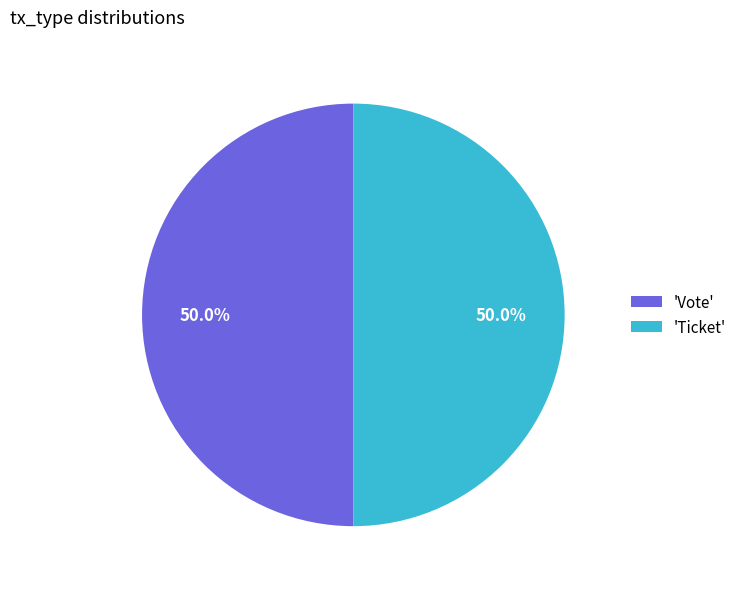

What is the ratio of the value at 'Vote' to the value at 'Ticket'?

1.0